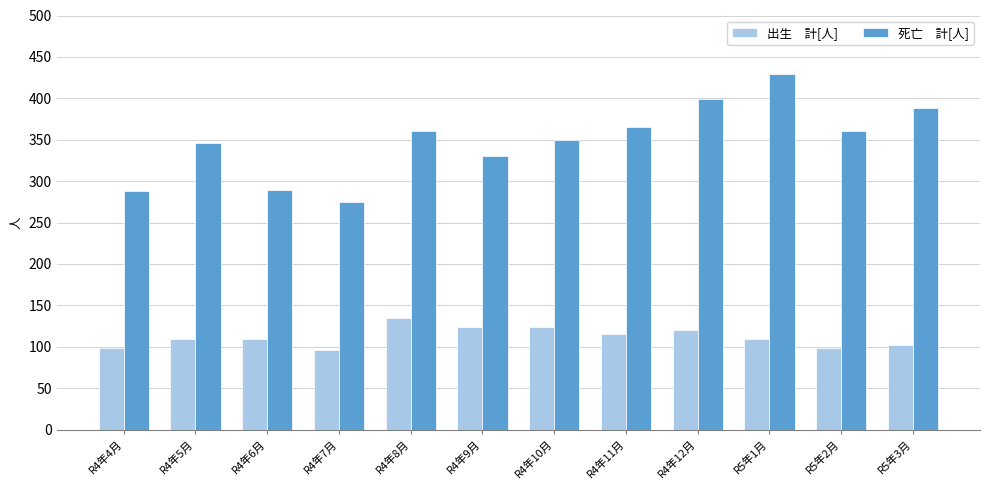

What is the total value across all series at R4年7月?

371